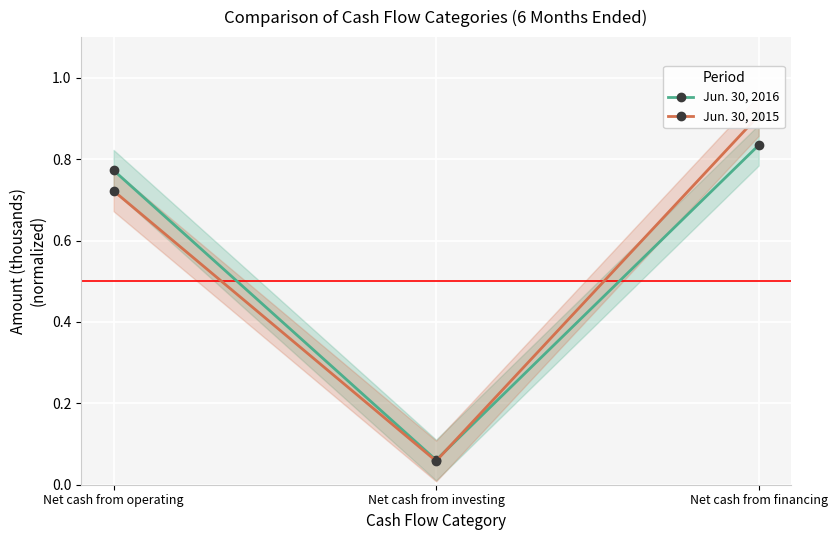

Reading left to right, extract all data points from this chart.

Jun. 30, 2016: 0.8	0.1	0.8
Jun. 30, 2015: 0.7	0.1	0.9